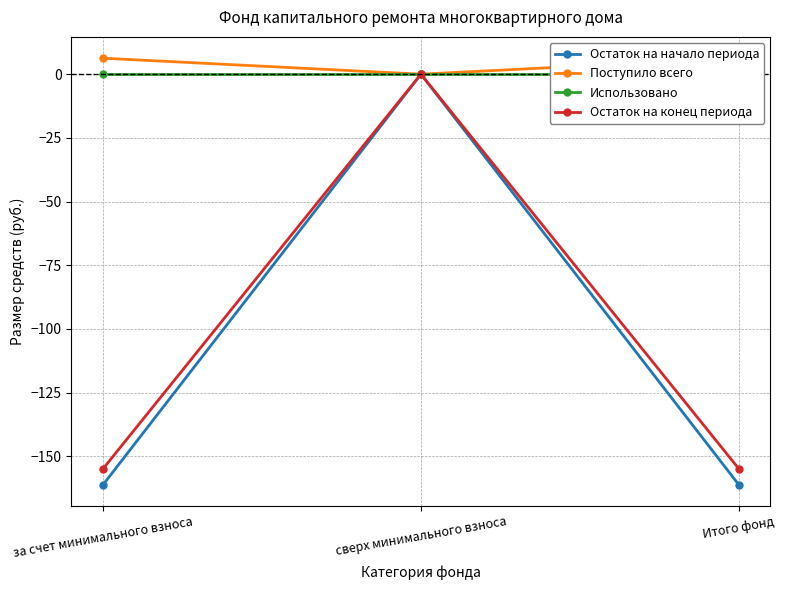

Count the number of categories in the chart.

3